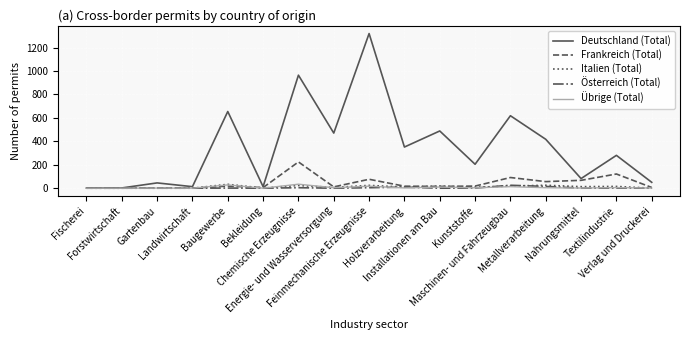

Which series has the largest range (max minus min)?

Deutschland (Total)